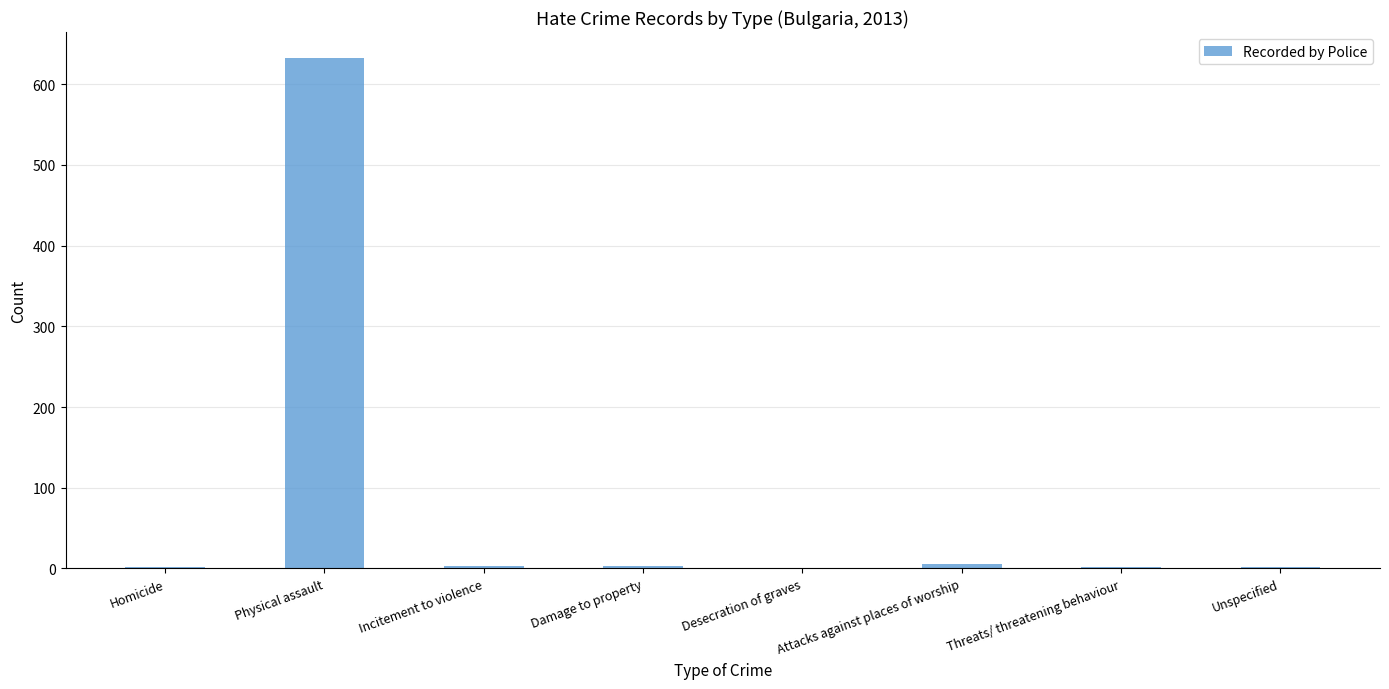

Which has a higher value, Desecration of graves or Physical assault?

Physical assault